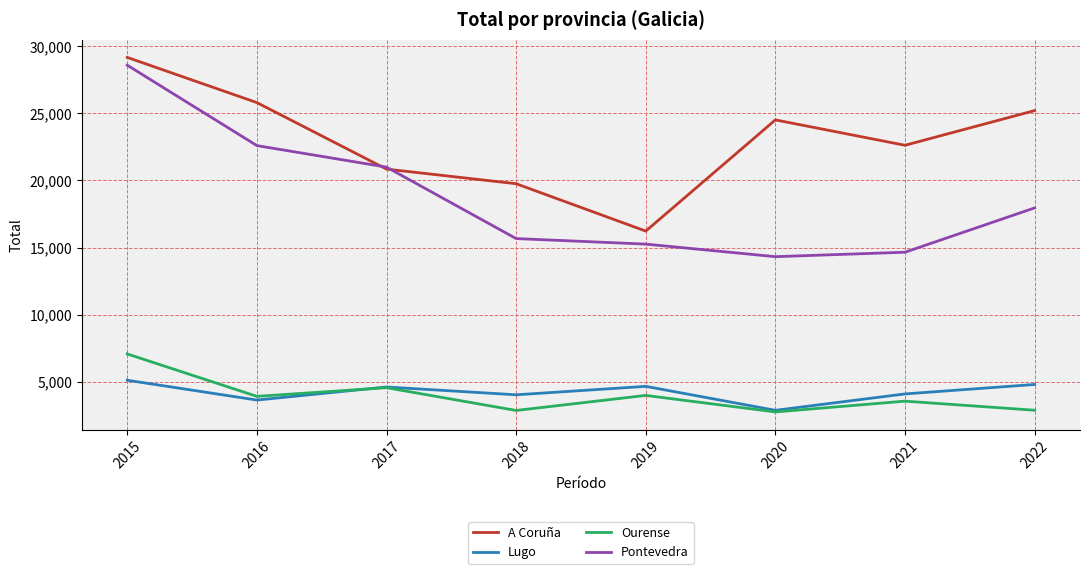

What is the difference between the maximum and minimum values in the Lugo series?

2240